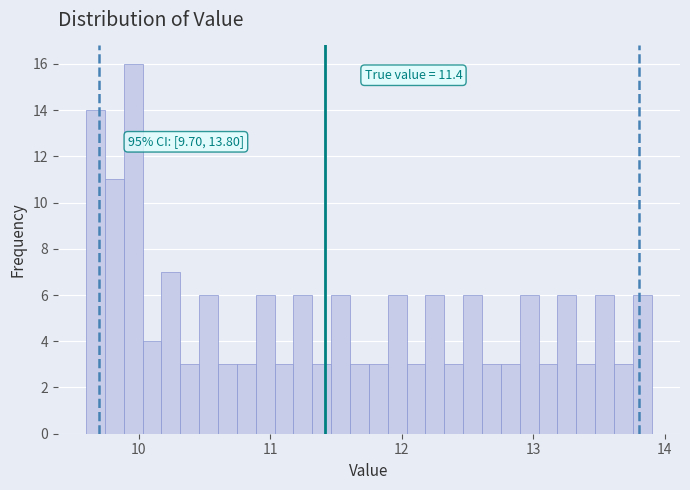

Around what value on the x-axis is the tallest bar? Give the approximate position of its centre, as read against the axis.

10.0